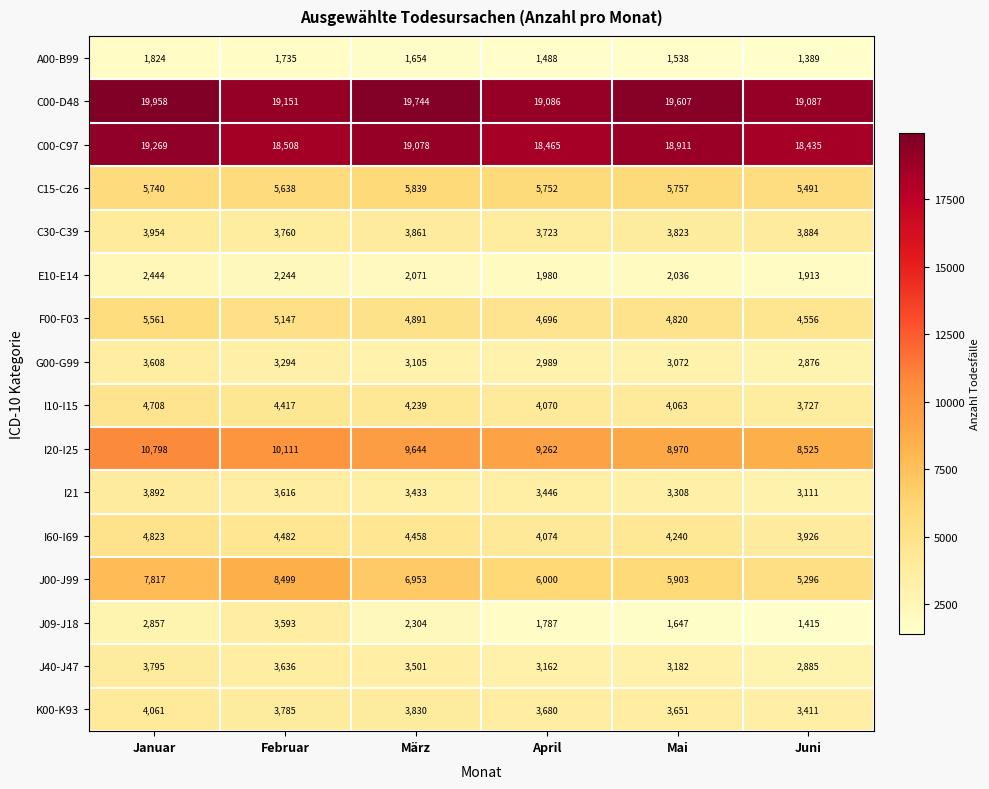

At which category is the sum across all series the highest?

Januar